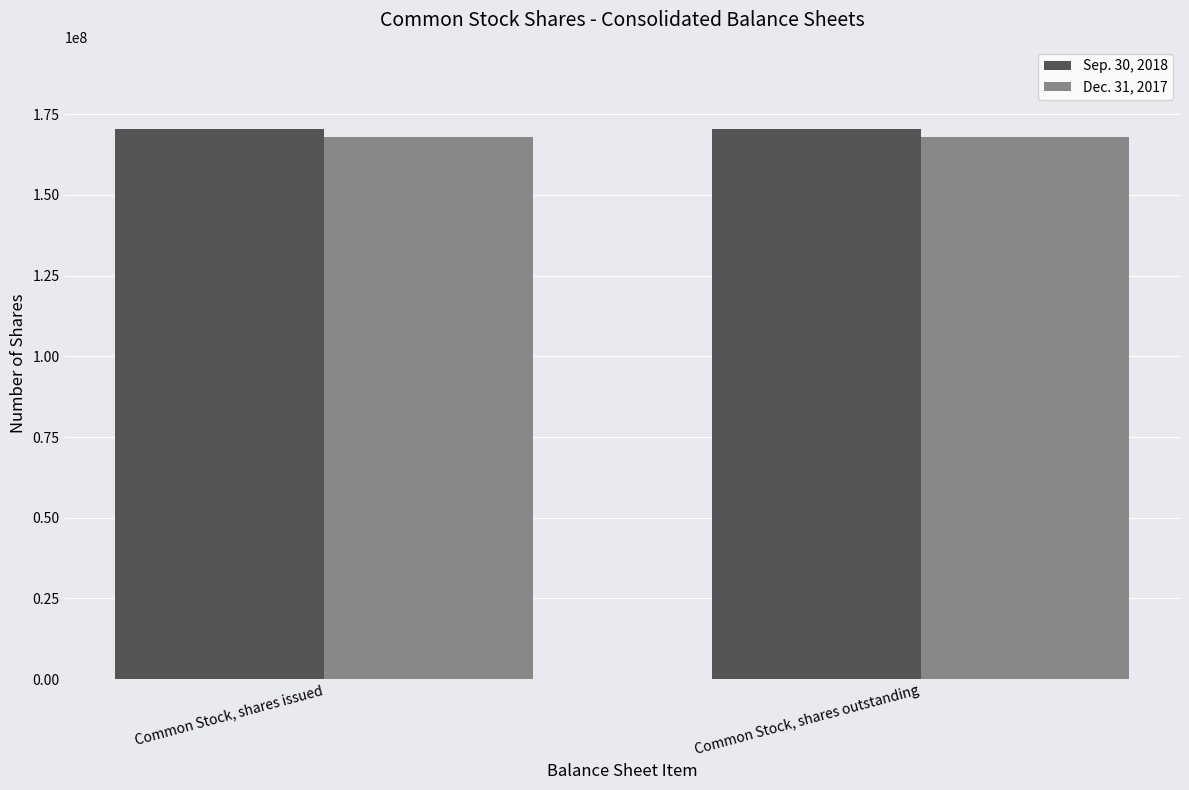

Is the value of Sep. 30, 2018 at Common Stock, shares outstanding greater than the value of Dec. 31, 2017 at Common Stock, shares outstanding?

Yes